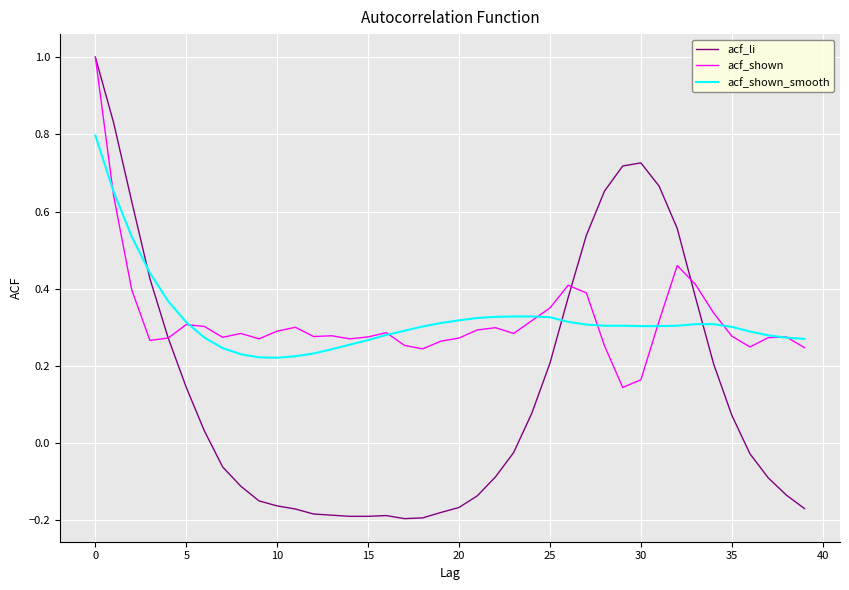

Which series has the largest range (max minus min)?

acf_li